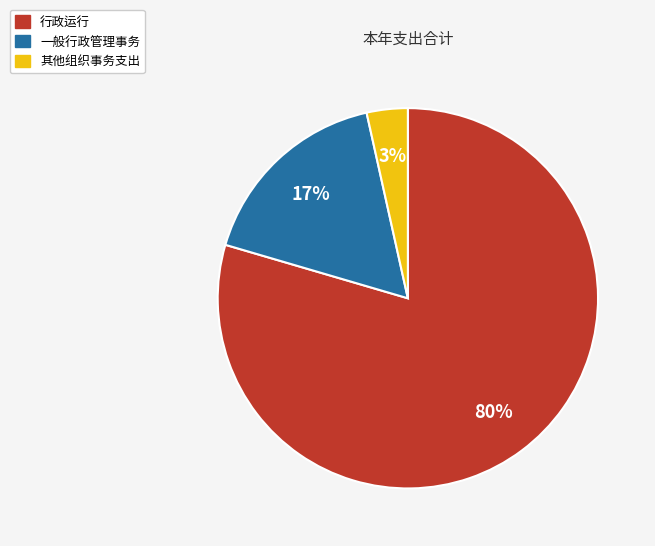

Which has a higher value, 行政运行 or 其他组织事务支出?

行政运行